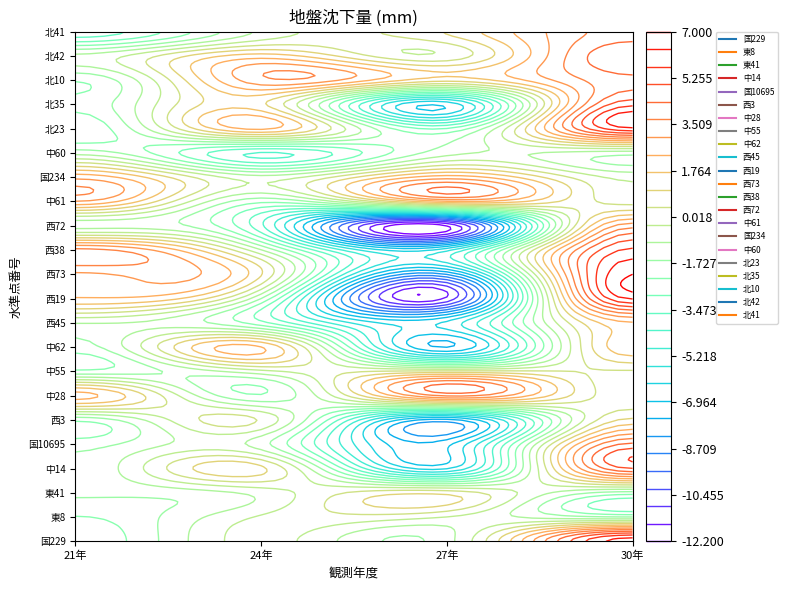

Rank the series at 0 from highest to lowest value.

西38, 中61, 西73, 国234, 中28, 西19, 北42, 西45, 西72, 中60, 東41, 中14, 国10695, 中62, 西3, 中55, 北35, 北10, 東8, 国229, 北23, 北41